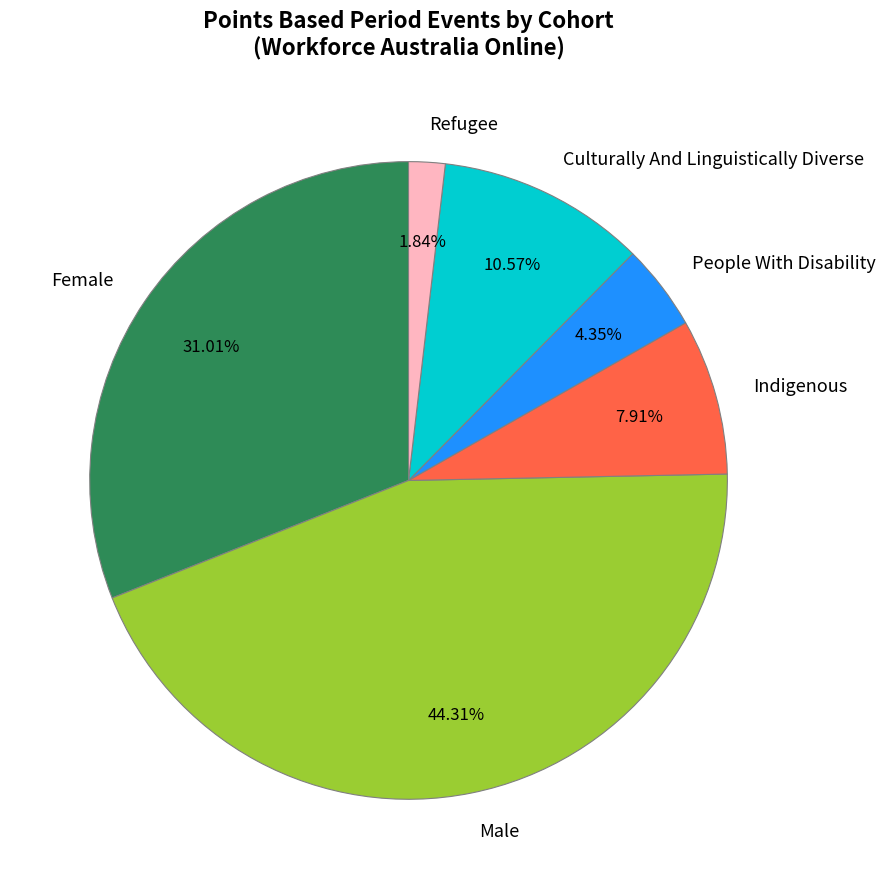

What is the ratio of the value at People With Disability to the value at Culturally And Linguistically Diverse?

0.4